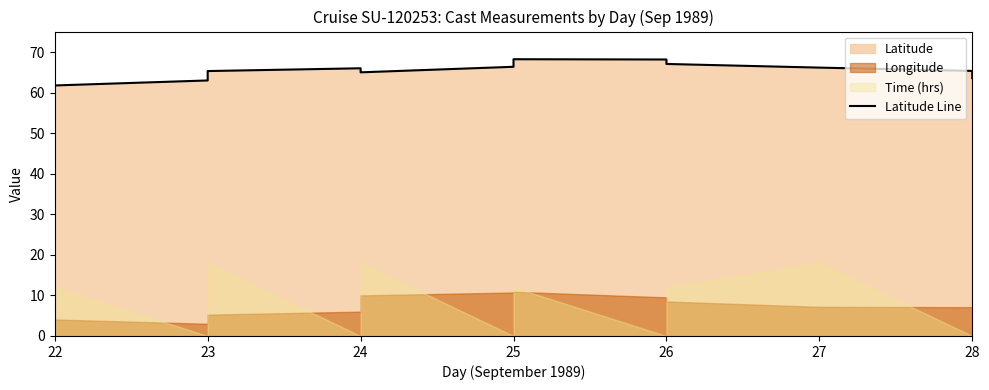

How many lines are shown in the chart?

1